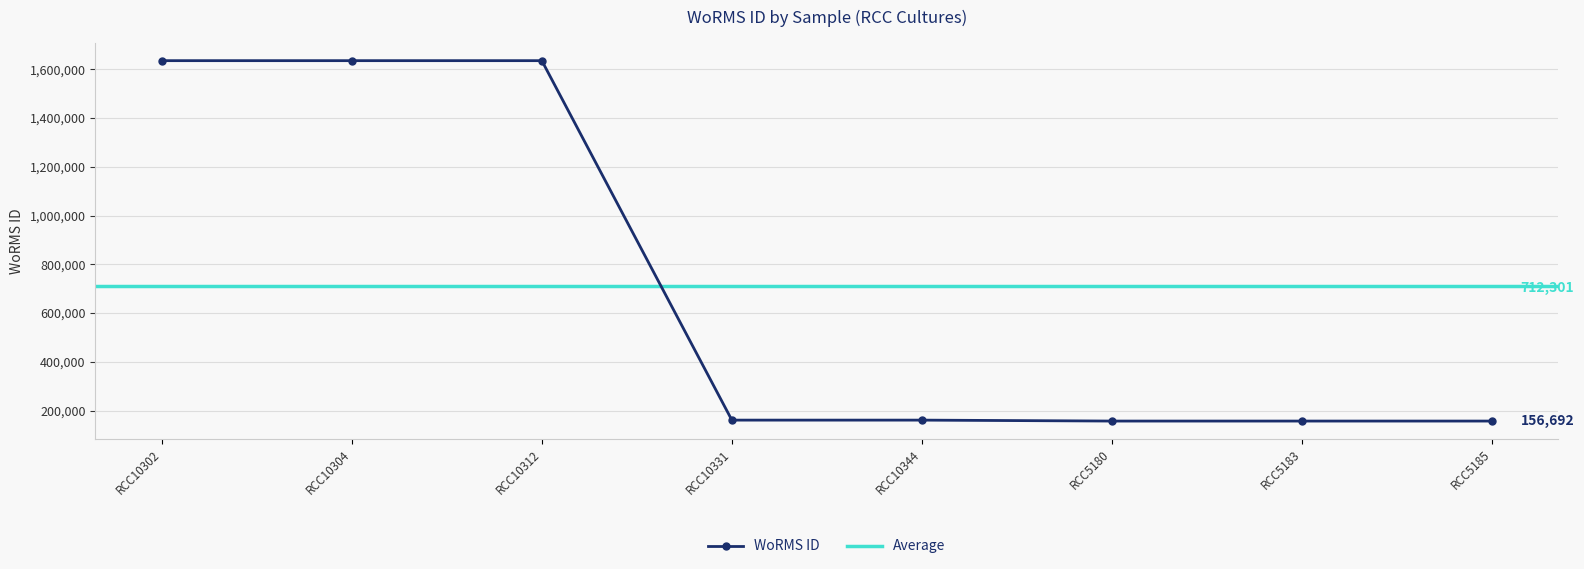

At which label is the value closest to 896213?

RCC10331